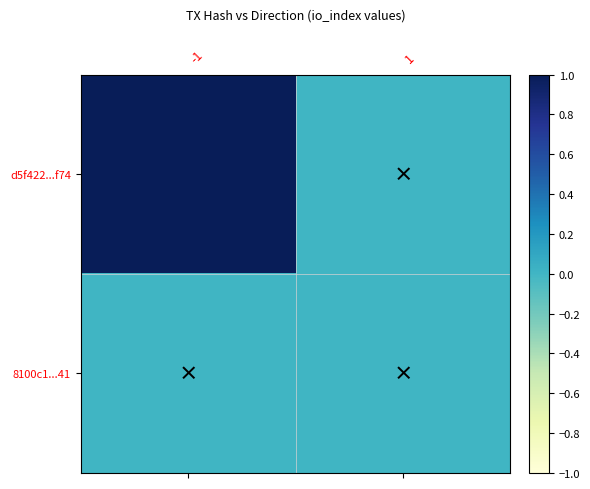

At how many categories does at least one series exceed 0?

1